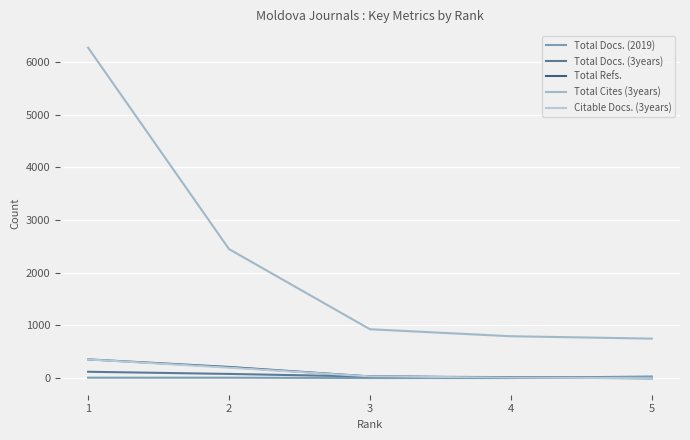

What is the maximum value for Total Cites (3years)?

6273